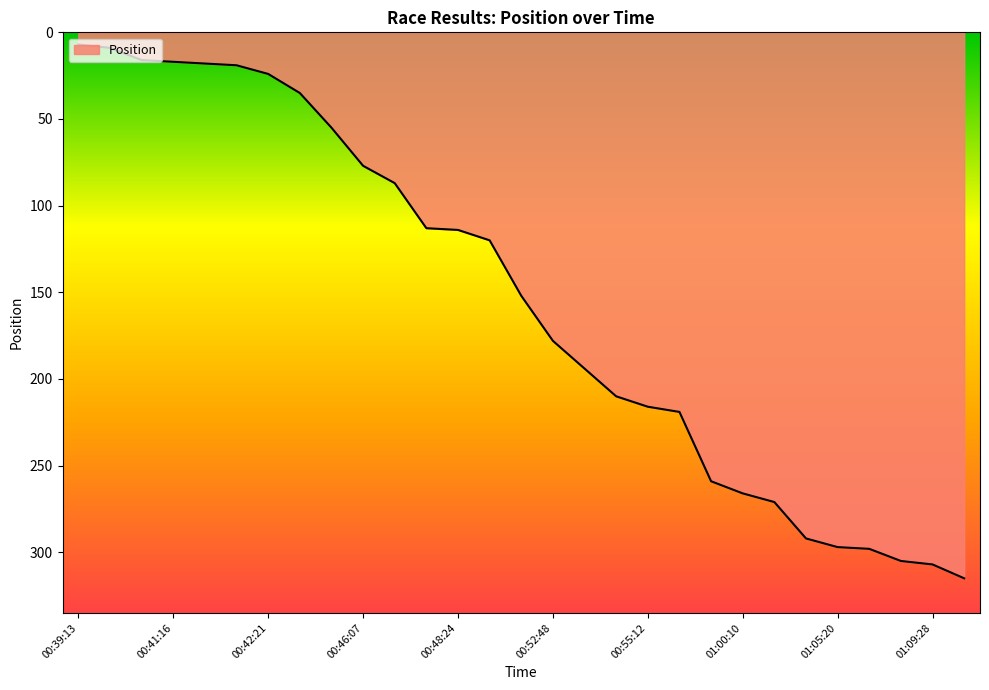

What is the difference between the maximum and minimum values?

308